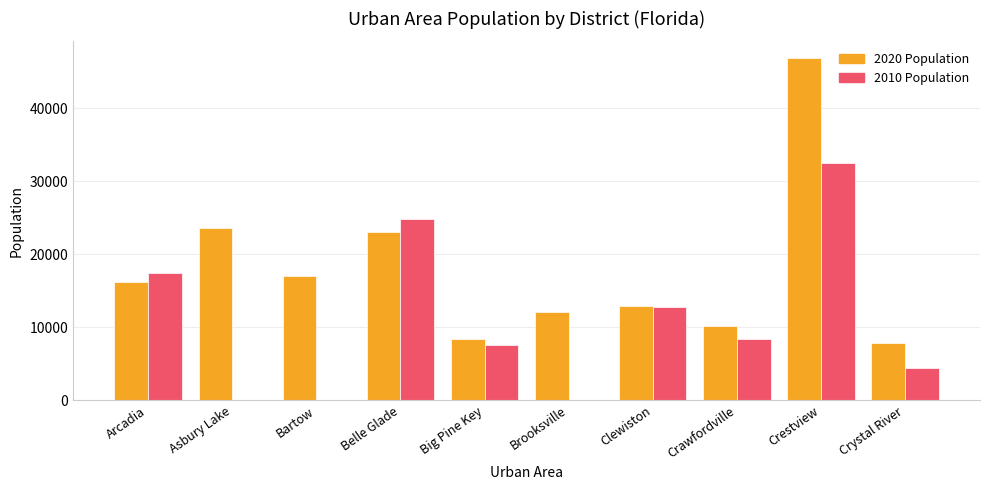

How many 2010 Population values are between 0 and 17490?

8